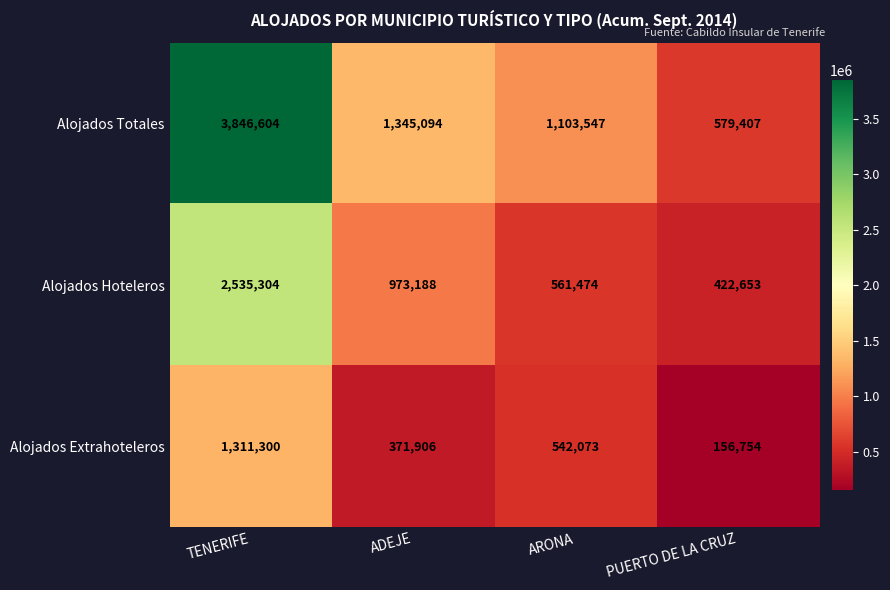

Reading right to left, extract all data points from this chart.

Alojados Totales: PUERTO DE LA CRUZ=579407	ARONA=1103547	ADEJE=1345094	TENERIFE=3846604
Alojados Hoteleros: PUERTO DE LA CRUZ=422653	ARONA=561474	ADEJE=973188	TENERIFE=2535304
Alojados Extrahoteleros: PUERTO DE LA CRUZ=156754	ARONA=542073	ADEJE=371906	TENERIFE=1311300